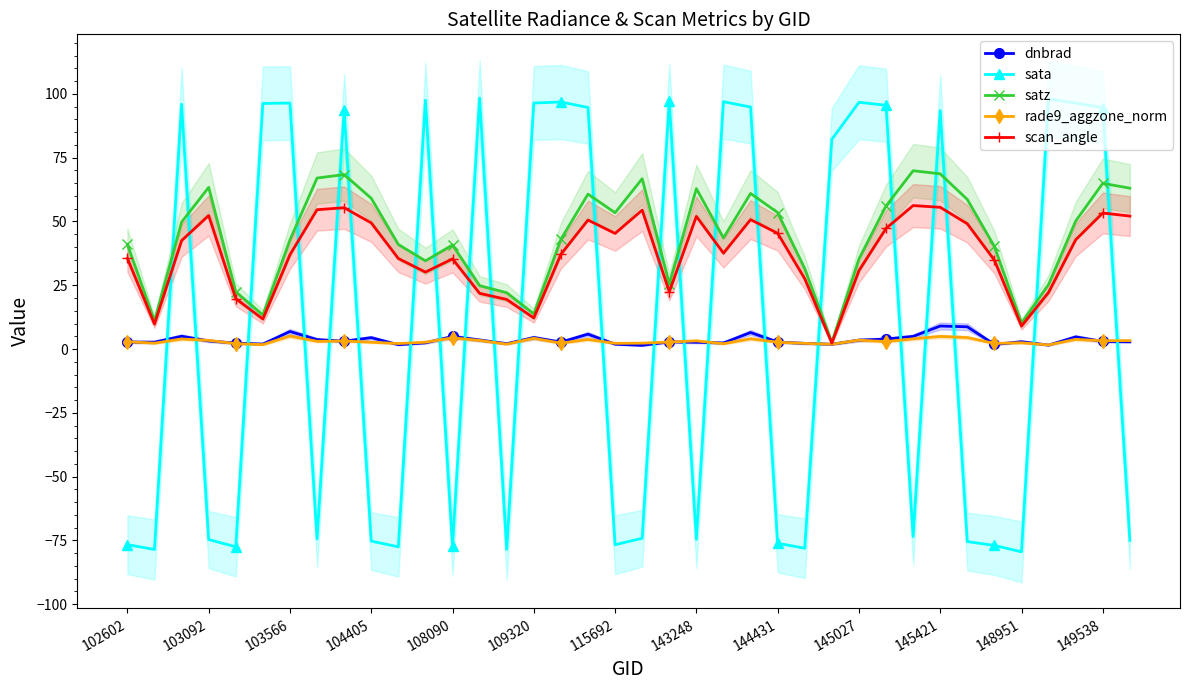

How many interior local valleys does the rade9_aggzone_norm series have?

13